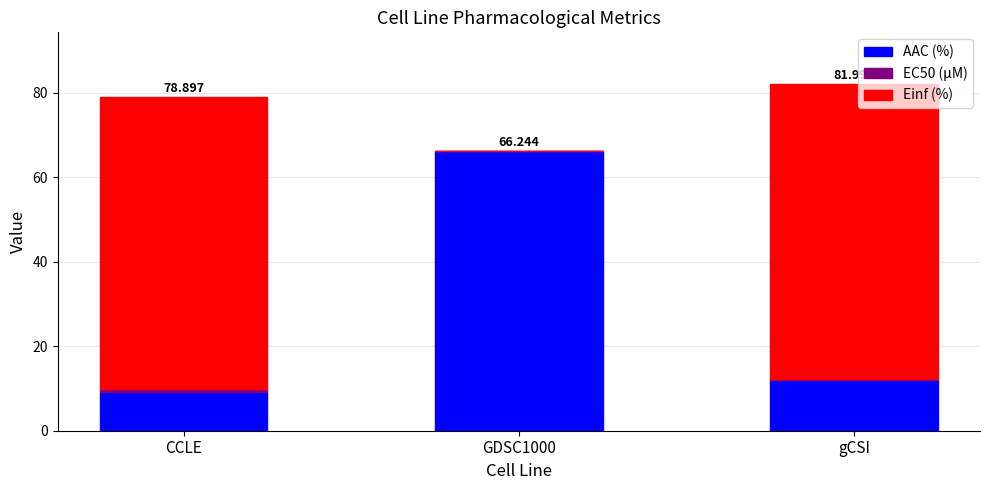

Where is AAC (%) nearest to the value 37?

gCSI